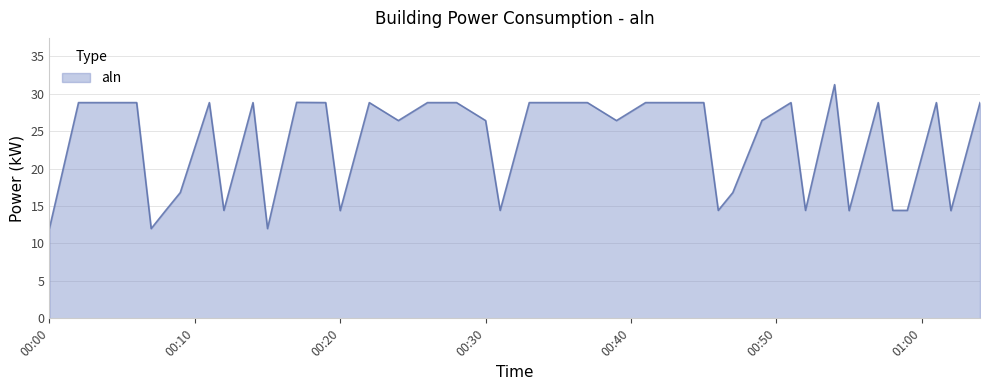

What is the difference between the maximum and minimum values?

19.2